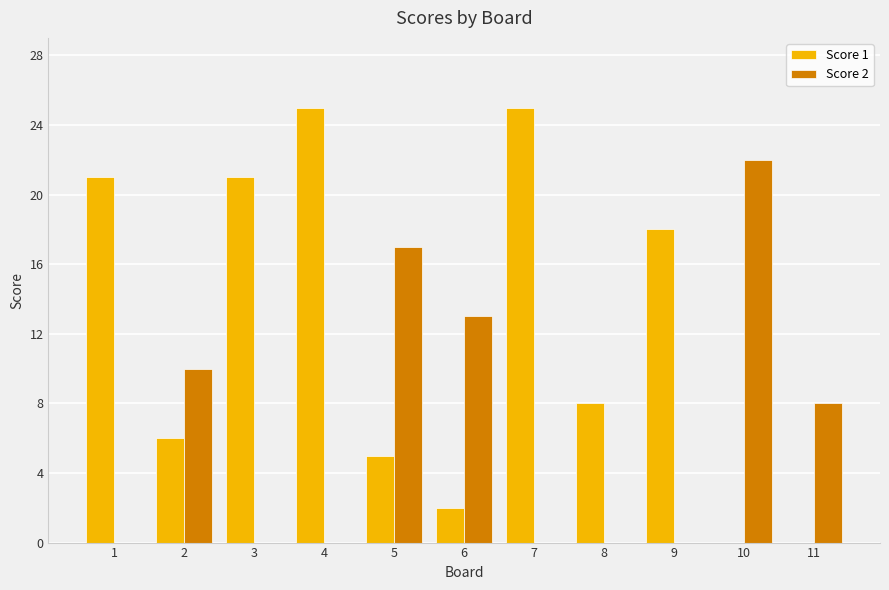

Reading left to right, what are all the values shown in this chart?

Score 1: 1=21	2=6	3=21	4=25	5=5	6=2	7=25	8=8	9=18	10=0	11=0
Score 2: 1=0	2=10	3=0	4=0	5=17	6=13	7=0	8=0	9=0	10=22	11=8